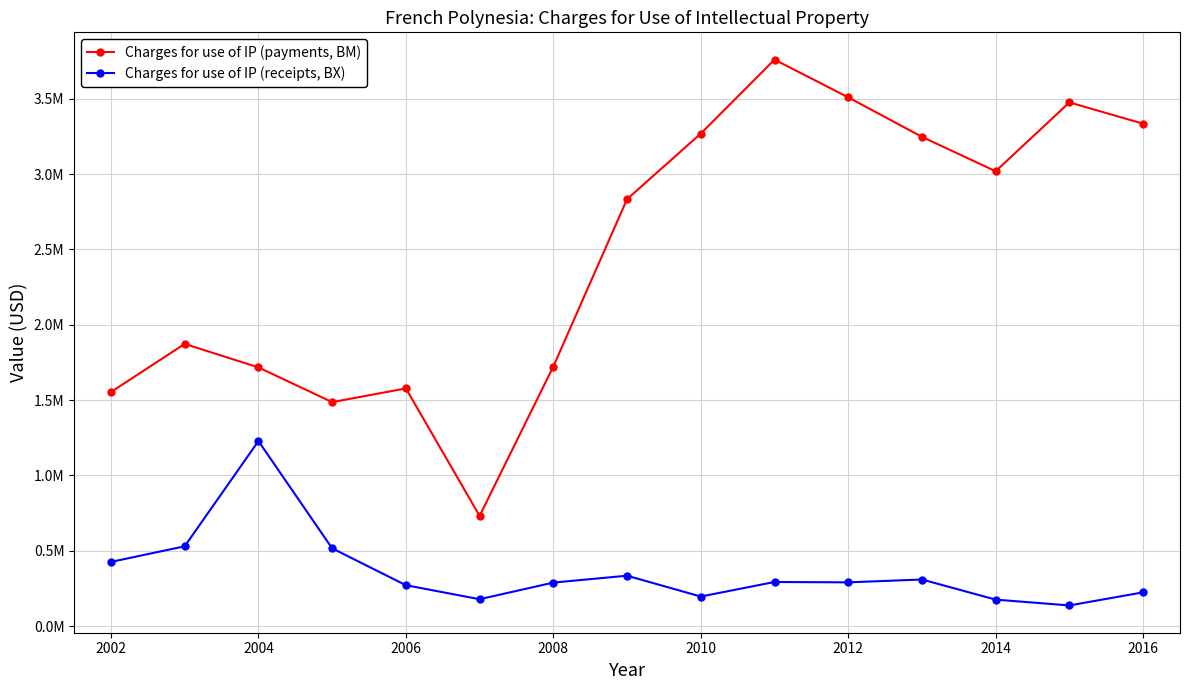

Between 2002 and 2012, which series saw the biggest shift?

Charges for use of IP (payments, BM)